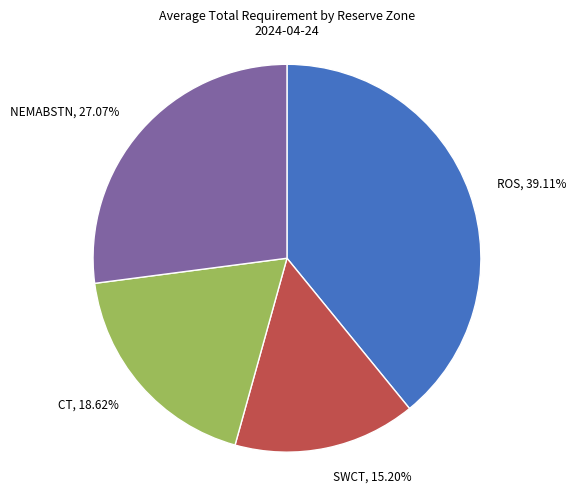

Is it true that SWCT is 4% of the pie?

False